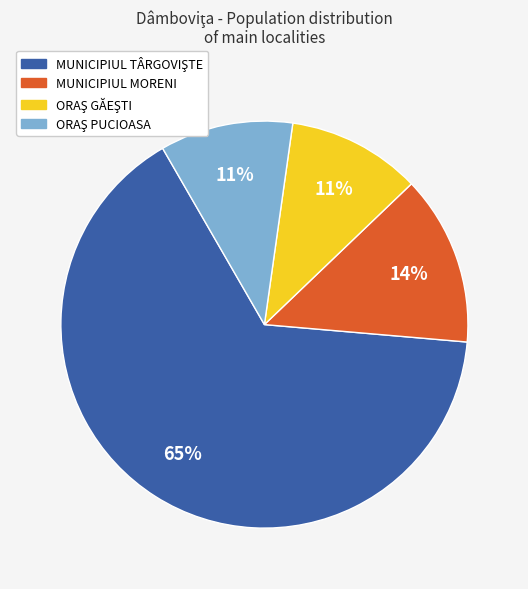

To the nearest percent, what is the average slice percentage?

25%